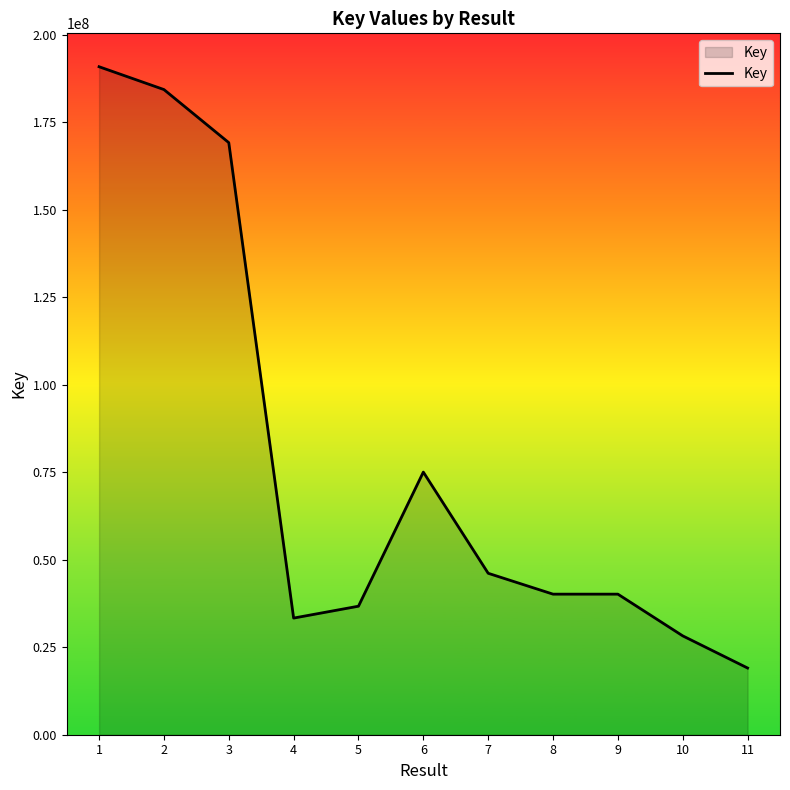

Does the chart have visible grid lines?

No